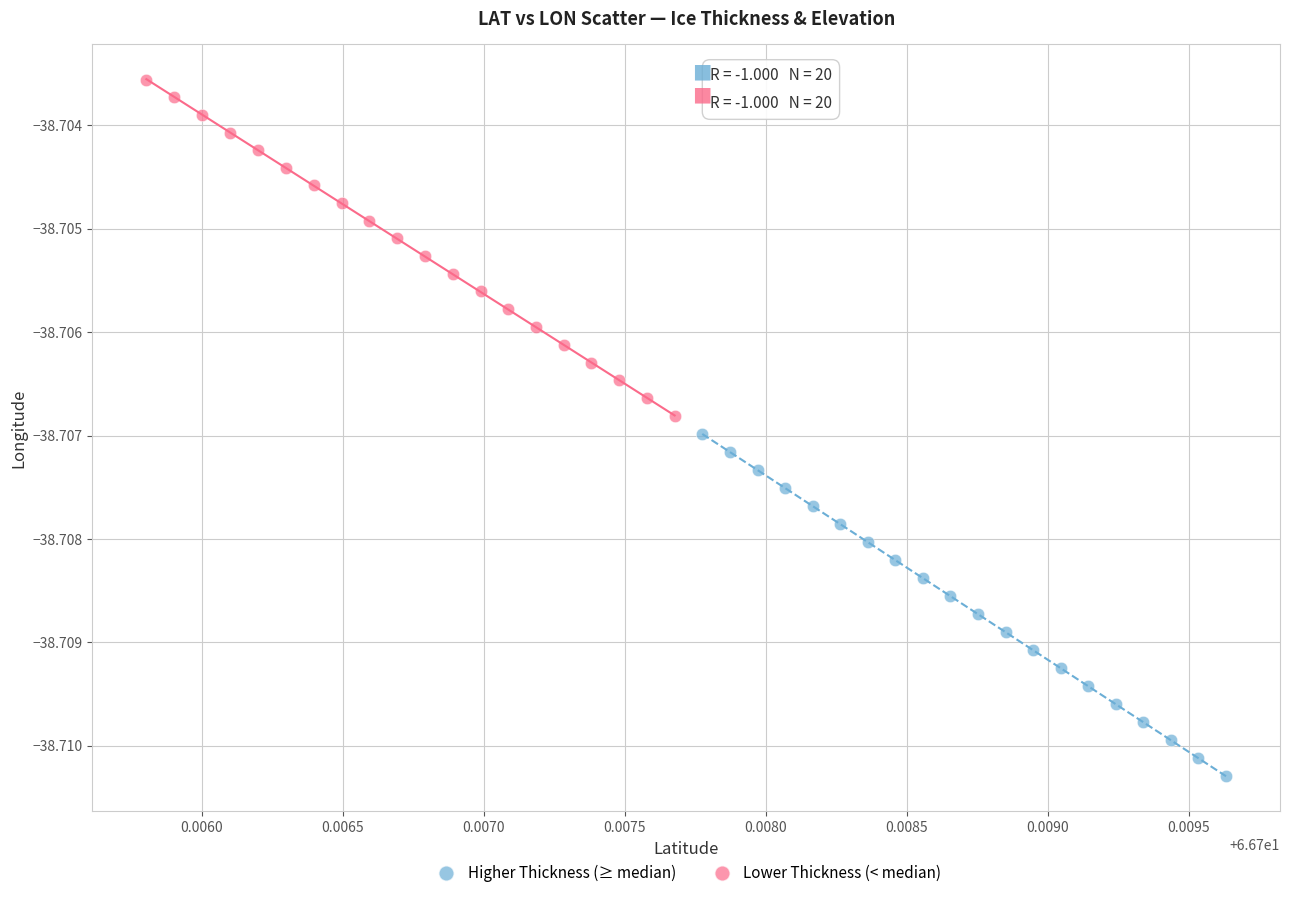

Which series contains the lowest Y value?

Higher Thickness (≥ median)